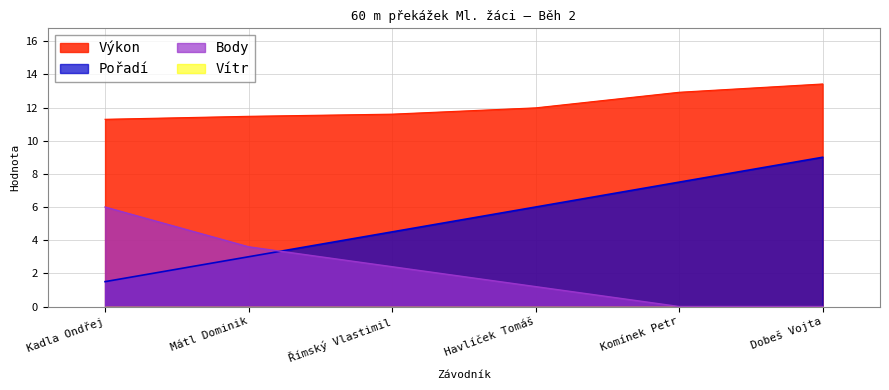

At which label does Výkon reach its peak?

Dobeš Vojta